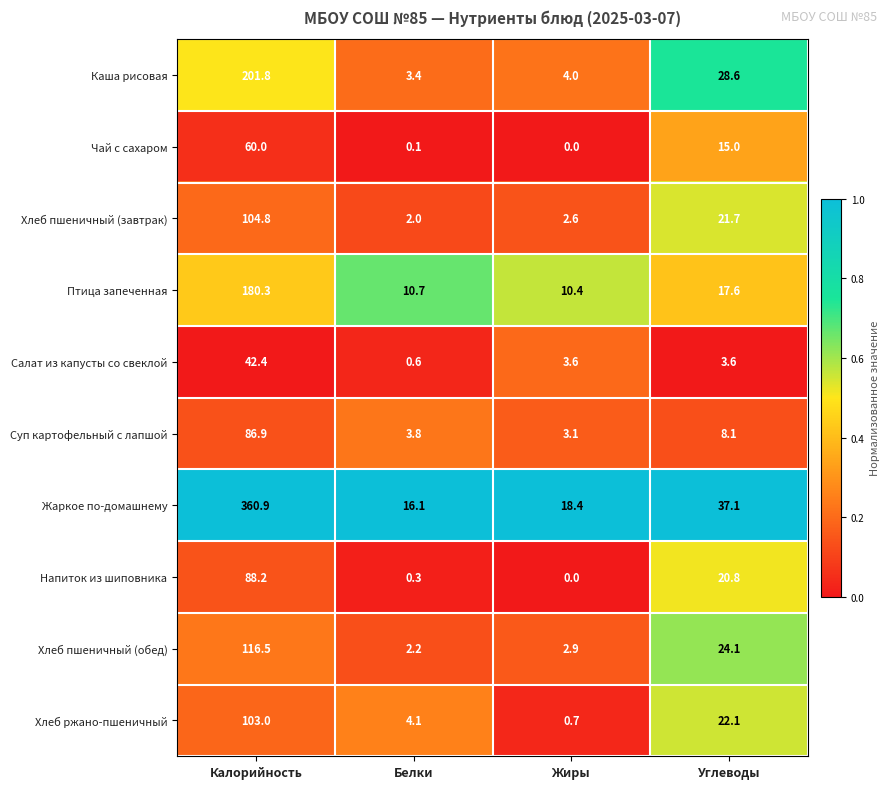

What is the sum of the Хлеб пшеничный (завтрак) values at Жиры and Углеводы?

24.3